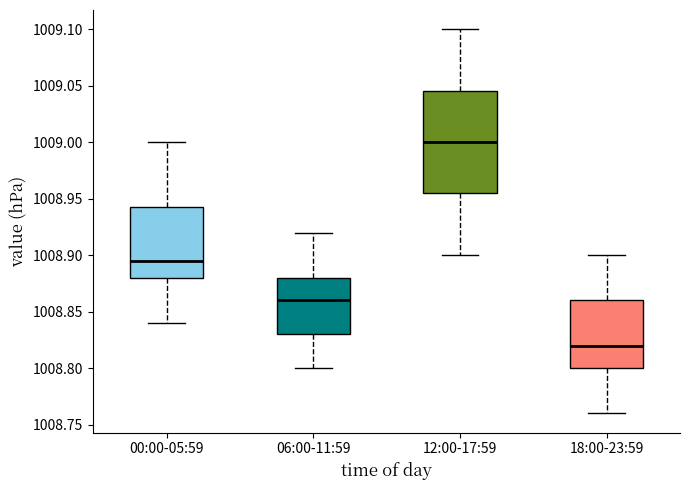

Where does the upper whisker of the box for 18:00-23:59 end on the y-axis? The values are not printed on the chart, so give them approximately, as read against the axis.

1008.900